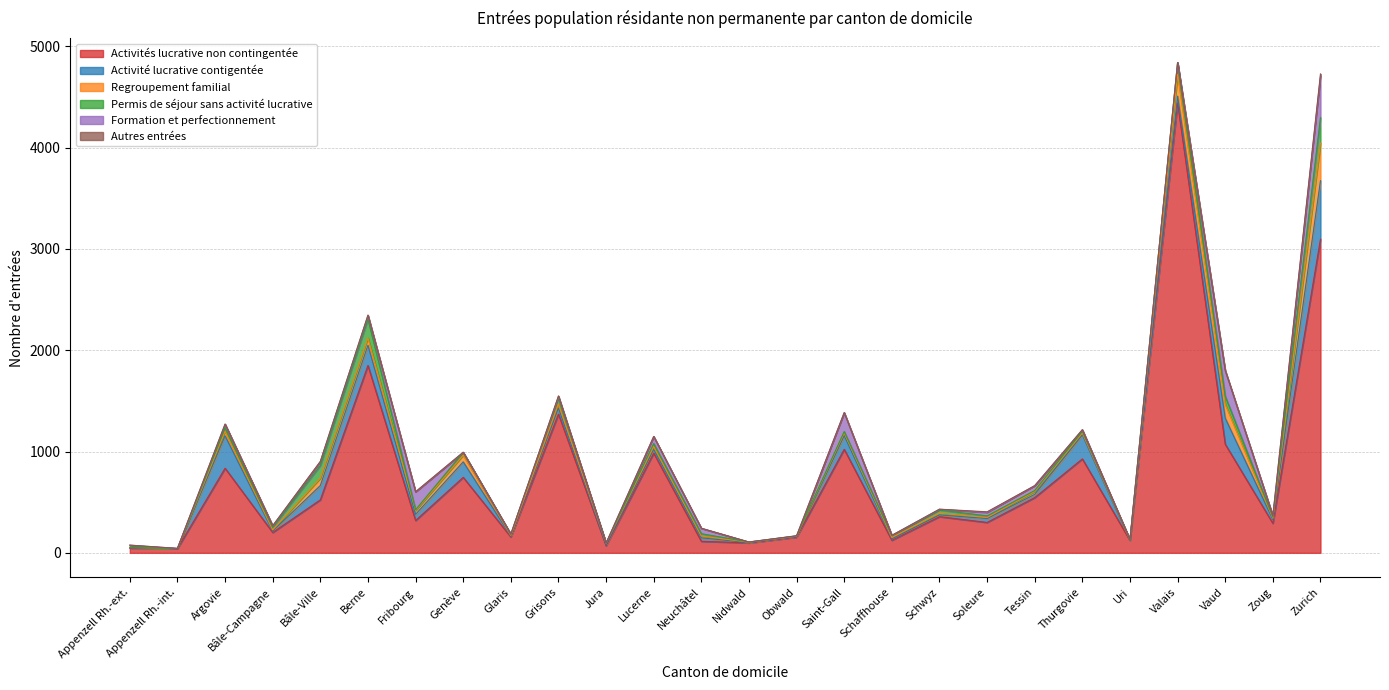

True or false: Autres entrées and Regroupement familial cross at least once.

False